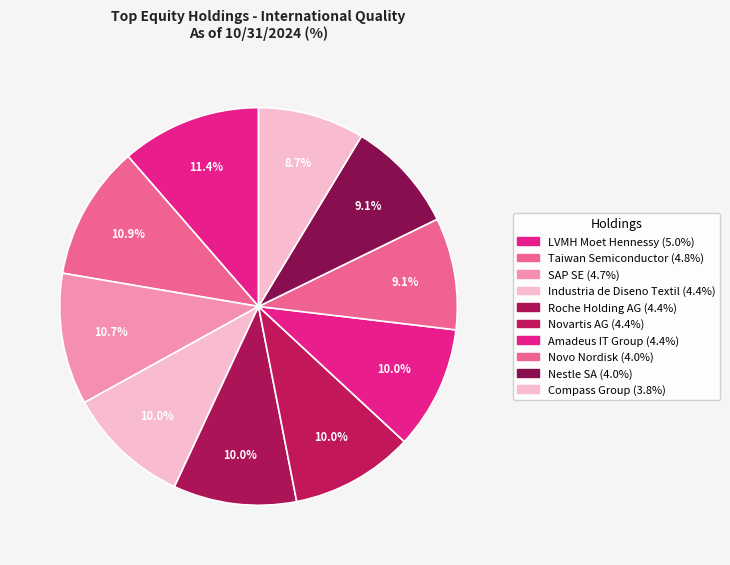

How many segments does this pie chart have?

10